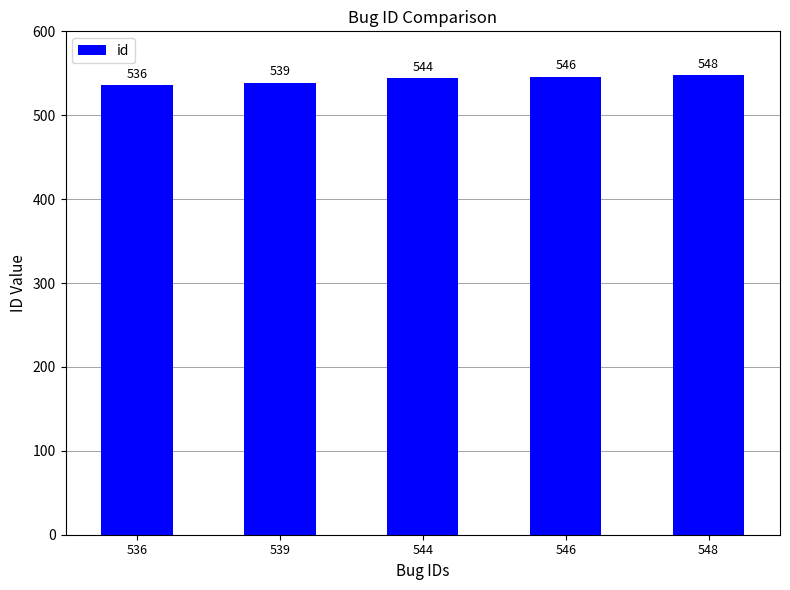

What is the sum of all values?

2713